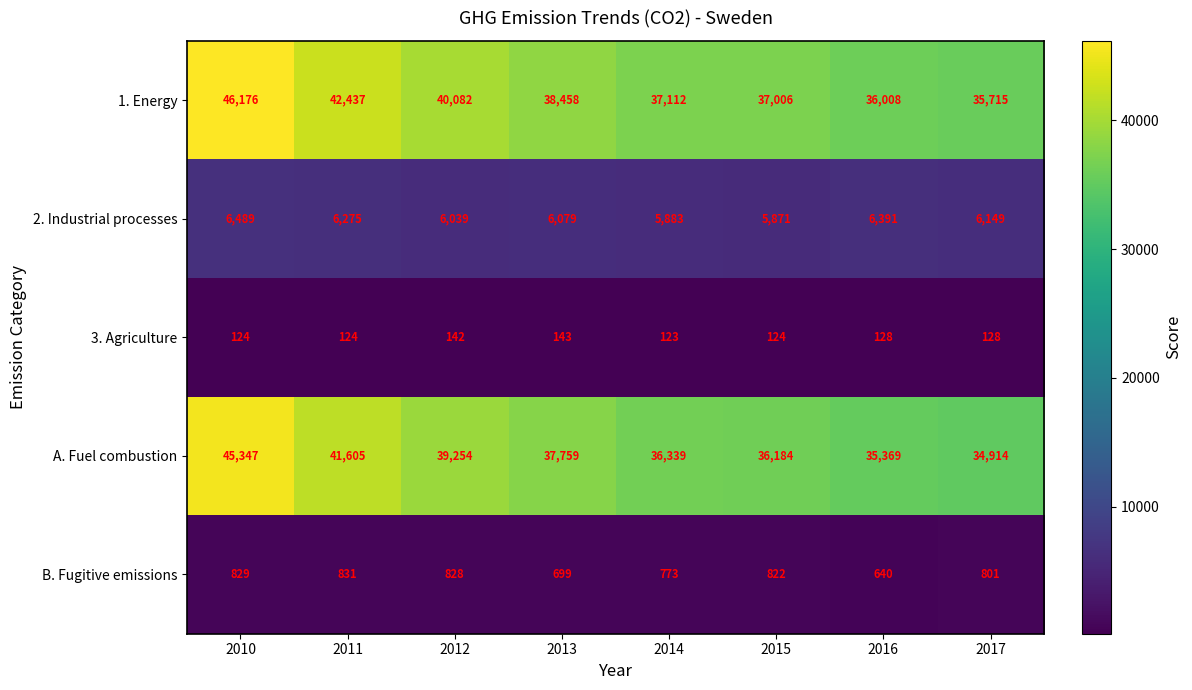

What is the sum of the 1. Energy values at 2017 and 2016?

71723